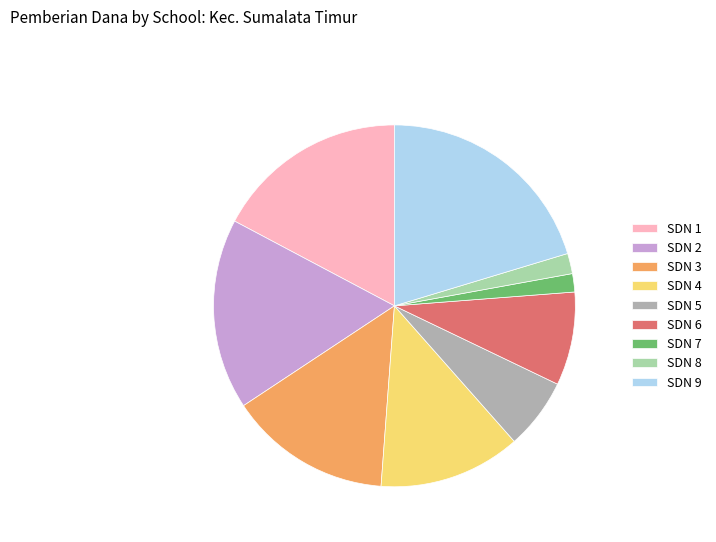

Does any single category account for the majority?

No